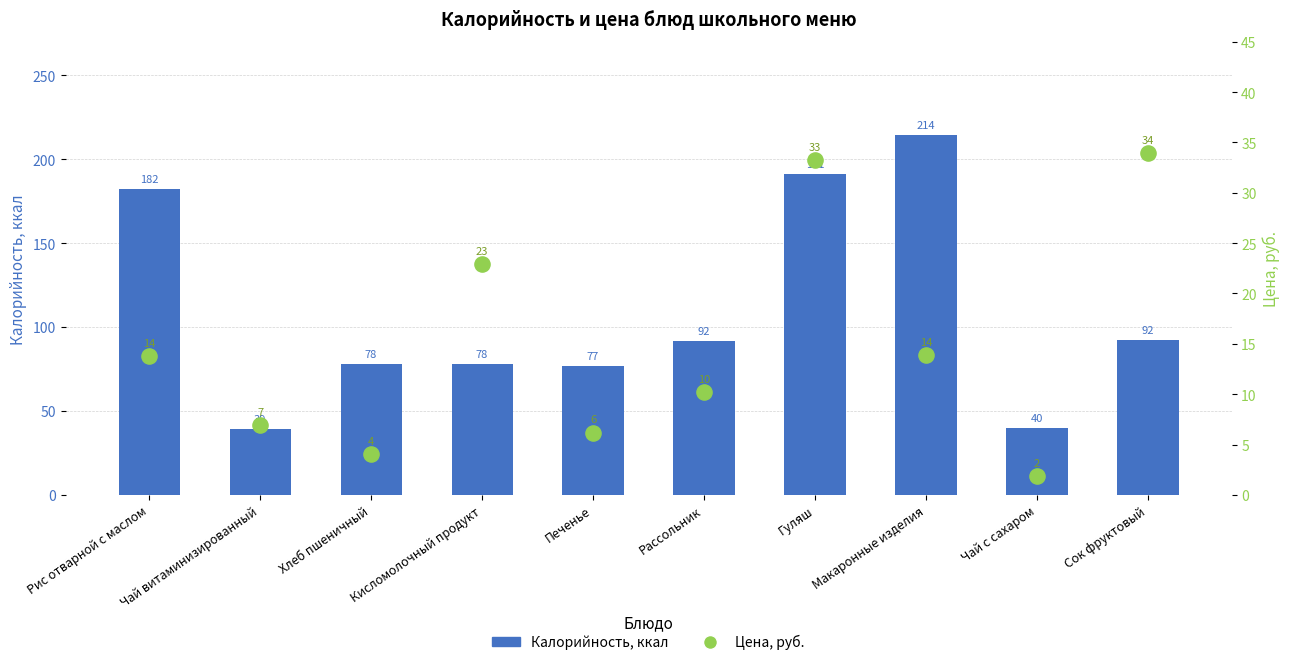

At which category is the sum across all series the highest?

Макаронные изделия